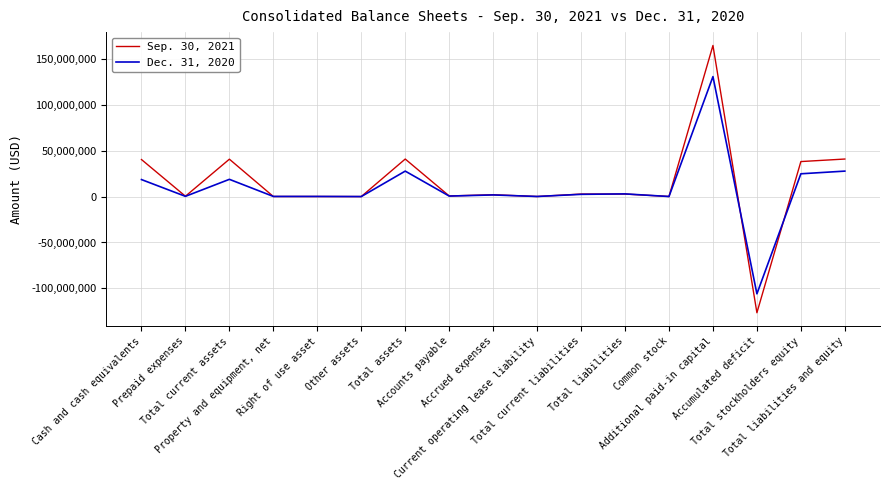

Which series has the largest range (max minus min)?

Sep. 30, 2021